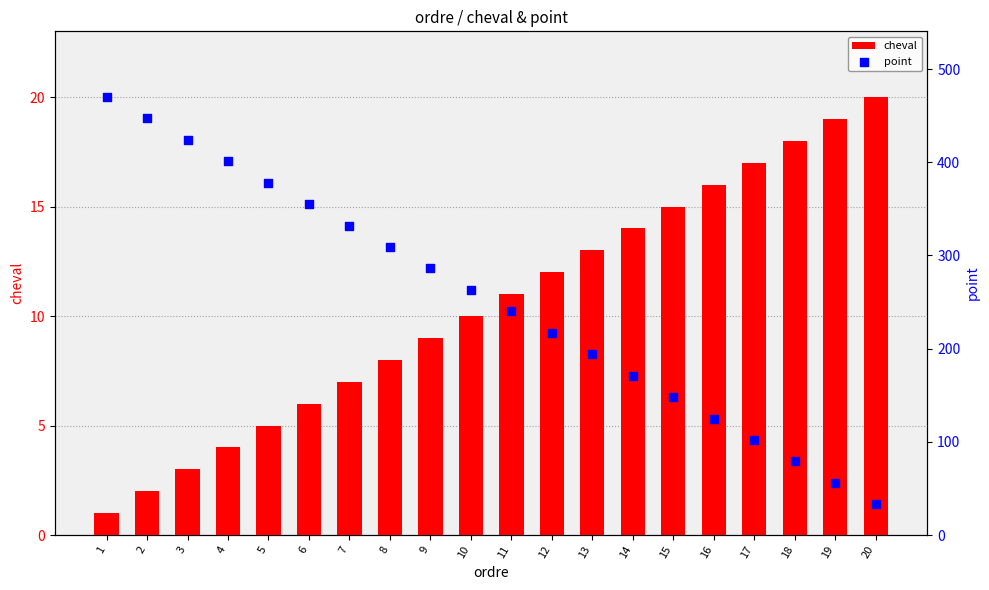

Which series has the largest total across all categories?

point